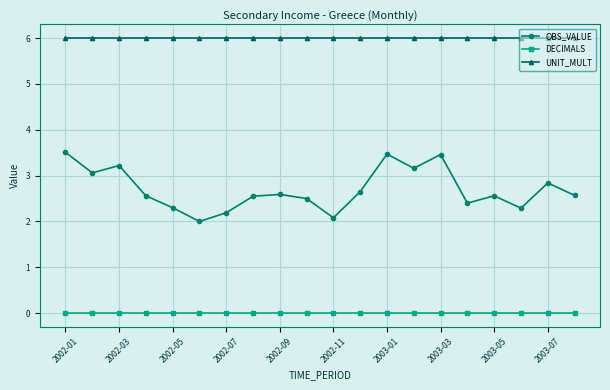

What is the lowest value of the OBS_VALUE series?

2.0